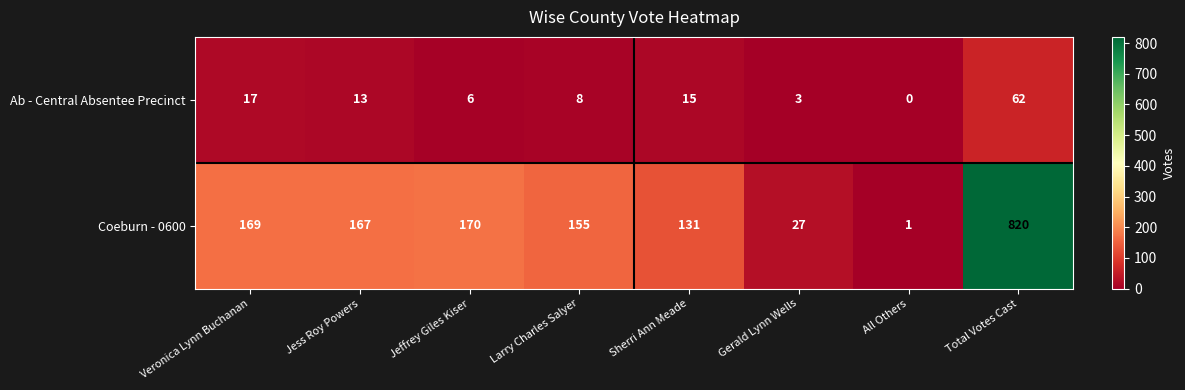

The value of Coeburn - 0600 at Total Votes Cast is 820. True or false?

True